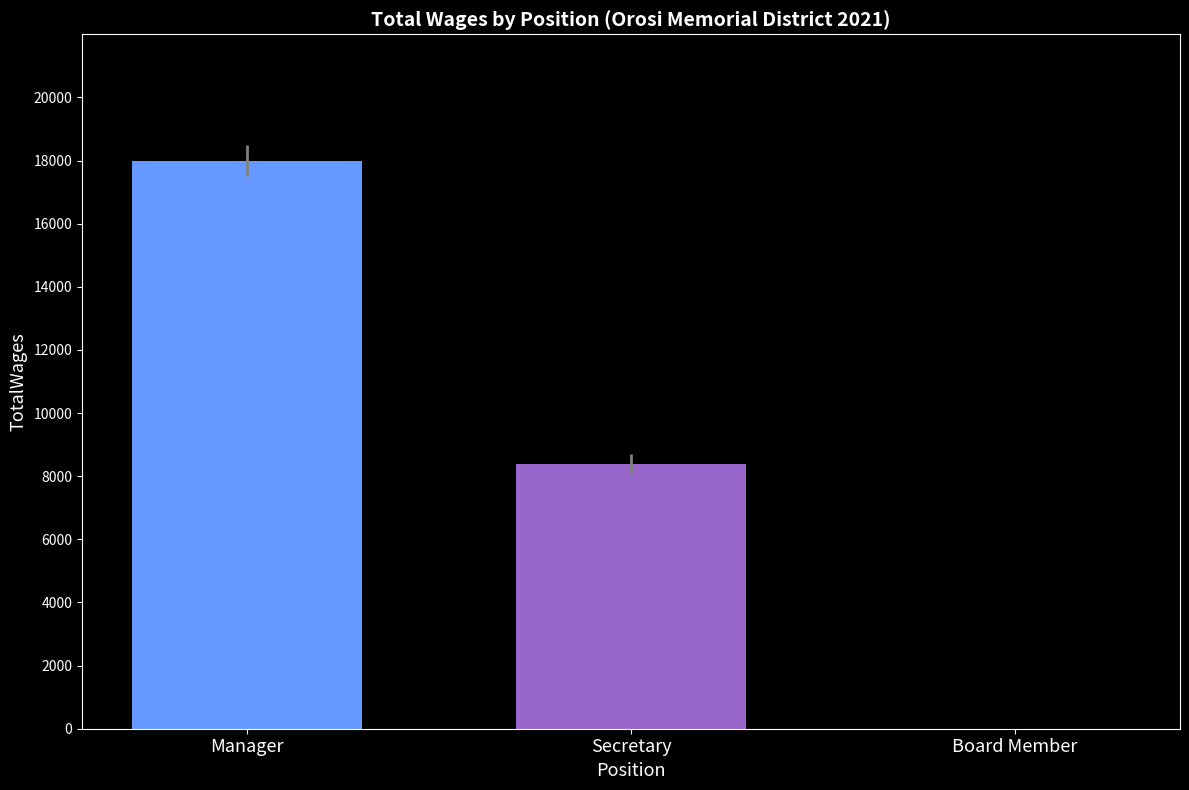

Count the number of categories in the chart.

3